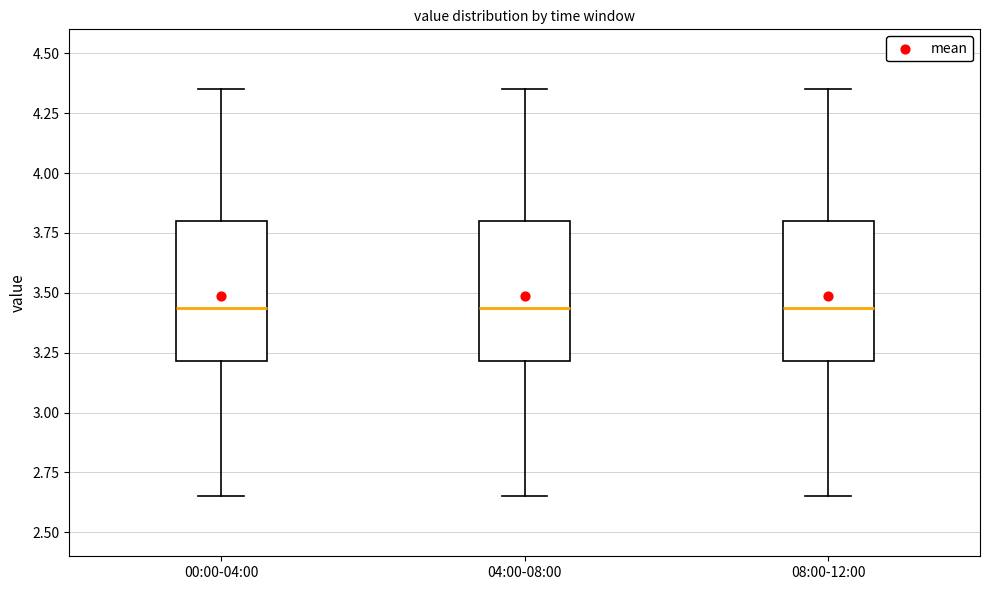

Reading left to right, read every box against the y-axis: the position of its median line, the range the box covers, and the ends of its whiskers. The values are not printed on the chart, so give them approximately, as read against the axis.

00:00-04:00: median 3.45, box 3.20 to 3.80, whiskers 2.65 to 4.35
04:00-08:00: median 3.45, box 3.20 to 3.80, whiskers 2.65 to 4.35
08:00-12:00: median 3.45, box 3.20 to 3.80, whiskers 2.65 to 4.35